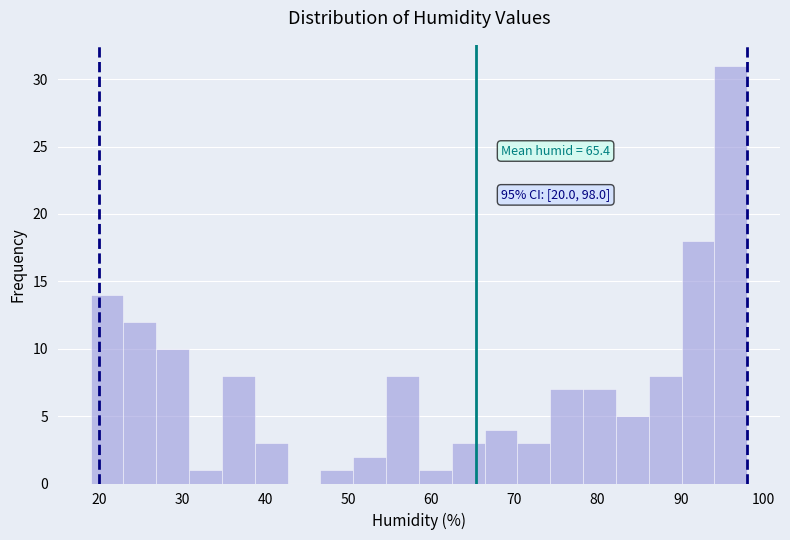

Read against the x-axis, roughly where is the centre of the tallest bar?

96